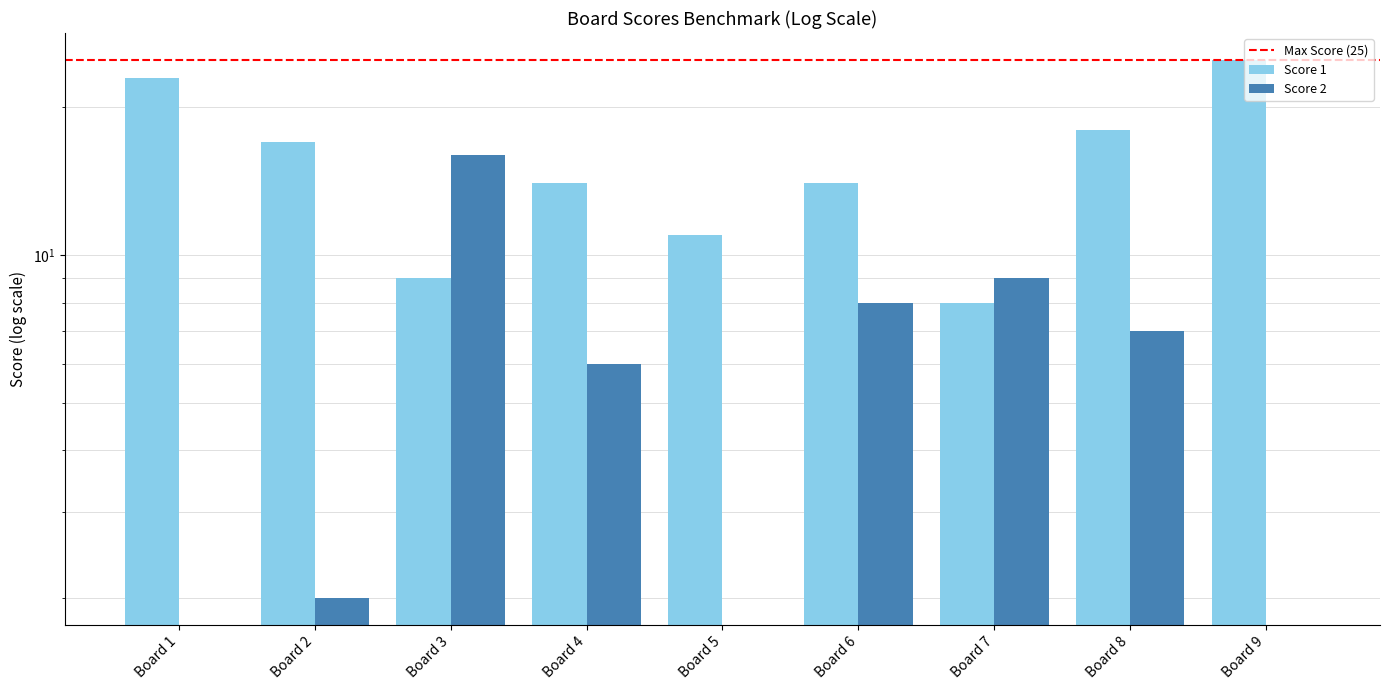

Reading right to left, list all the values displayed in this chart.

Score 1: Board 9=25	Board 8=18	Board 7=8	Board 6=14	Board 5=11	Board 4=14	Board 3=9	Board 2=17	Board 1=23
Score 2: Board 9=0	Board 8=7	Board 7=9	Board 6=8	Board 5=0	Board 4=6	Board 3=16	Board 2=2	Board 1=0